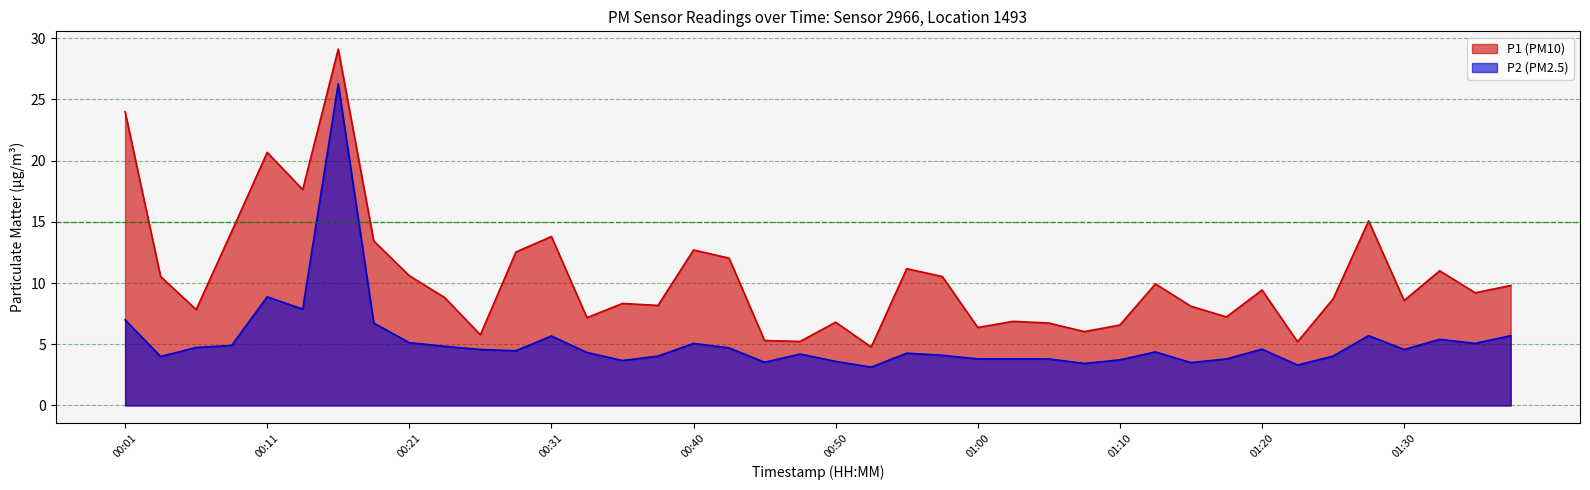

Rank the series at 00:45 from highest to lowest value.

P1, P2